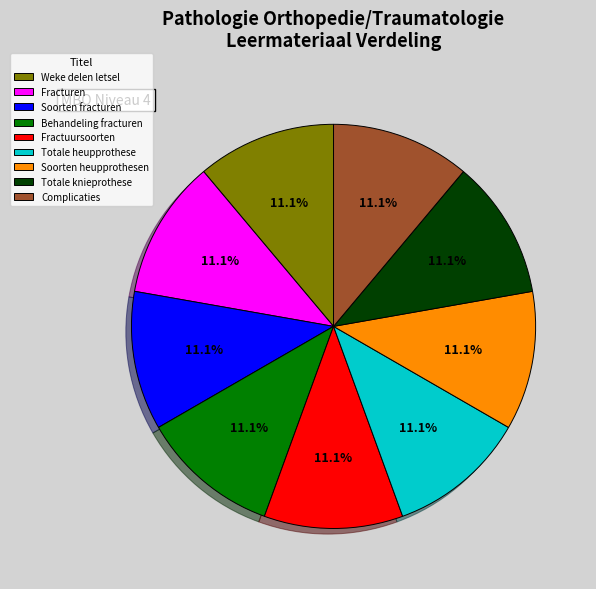

What percentage is the Complicaties slice, to the nearest percent?

11%